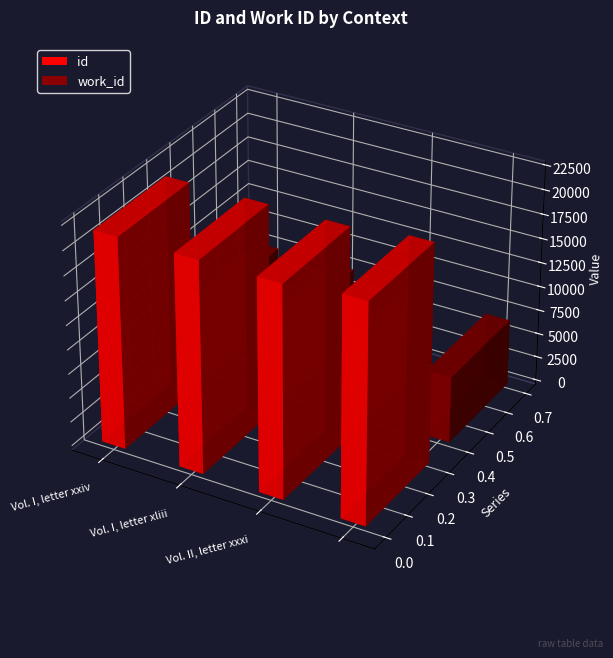

Reading left to right, extract all data points from this chart.

id: 21674	21681	21695	22402
work_id: 7541	7541	7541	6816